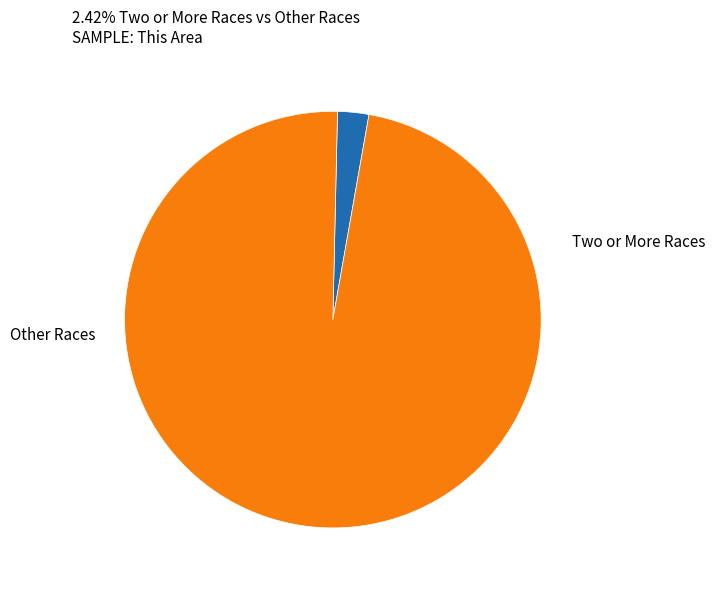

Is there any slice that represents more than half of the pie?

Yes